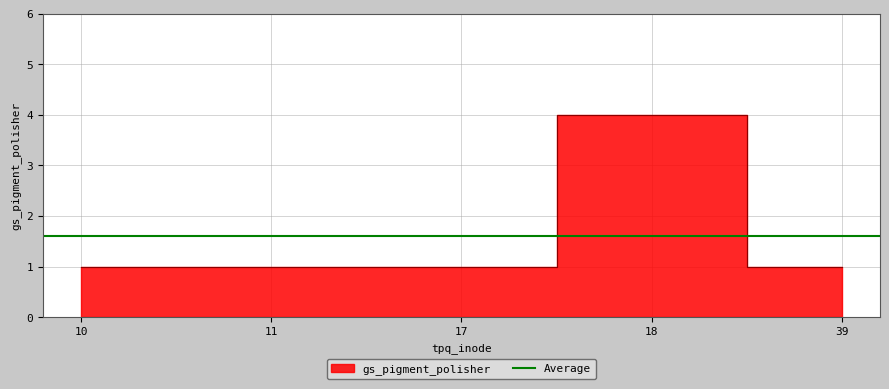

The value at 10 is 2. True or false?

False